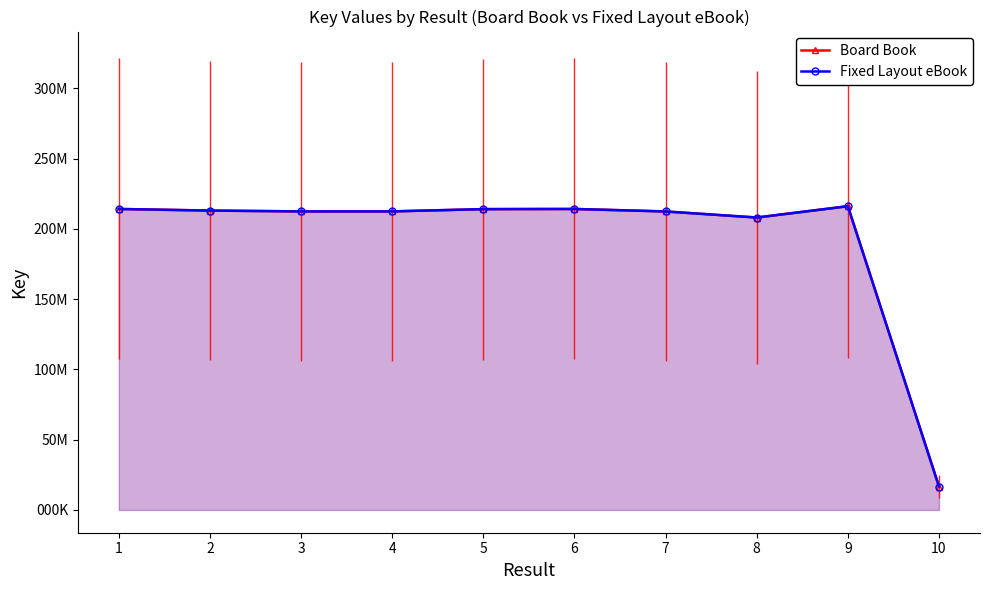

Reading left to right, transcribe all the data shown in this chart.

Board Book: 214225228	213075537	212494295	212493844	214115160	214224416	212448387	208133573	216188620	16621485
Fixed Layout eBook: 214225228	213075537	212494295	212493844	214115160	214224416	212448387	208133573	216188620	16621485